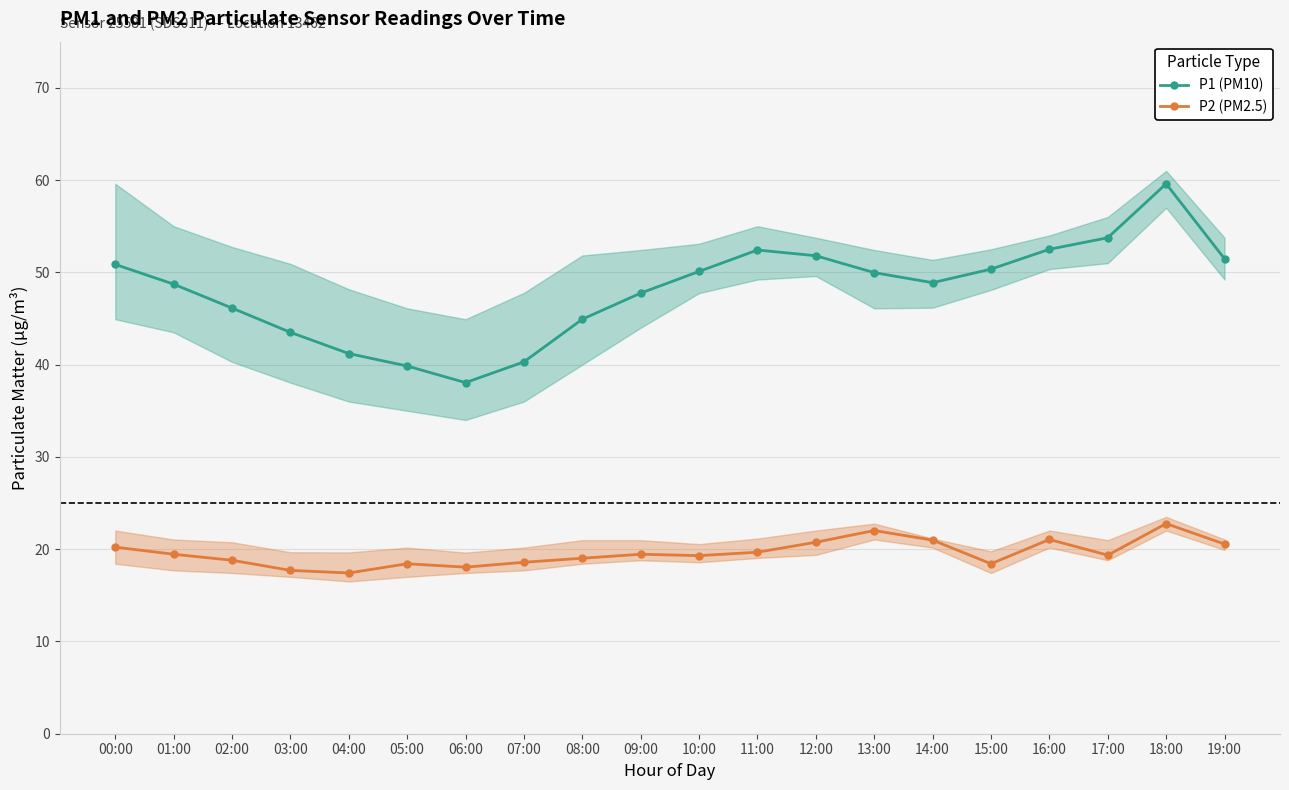

What is the value of the P1 (PM10) point at the 15th from the left?

48.9